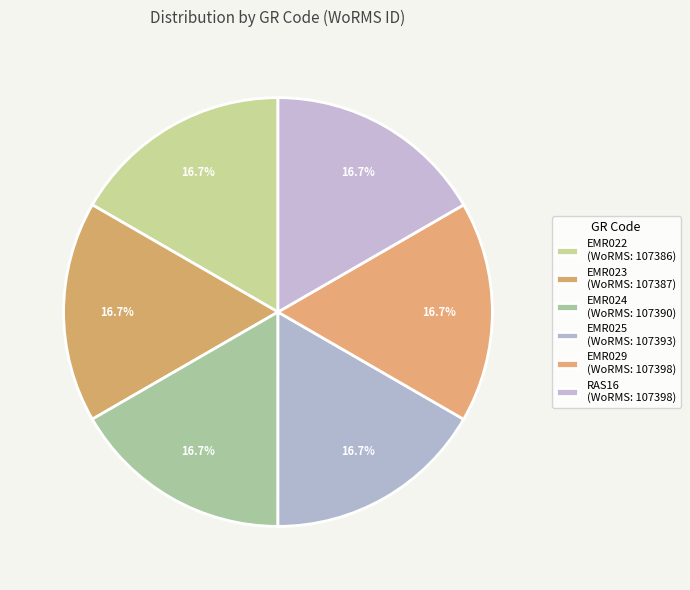

Is EMR029 the majority of the pie?

No